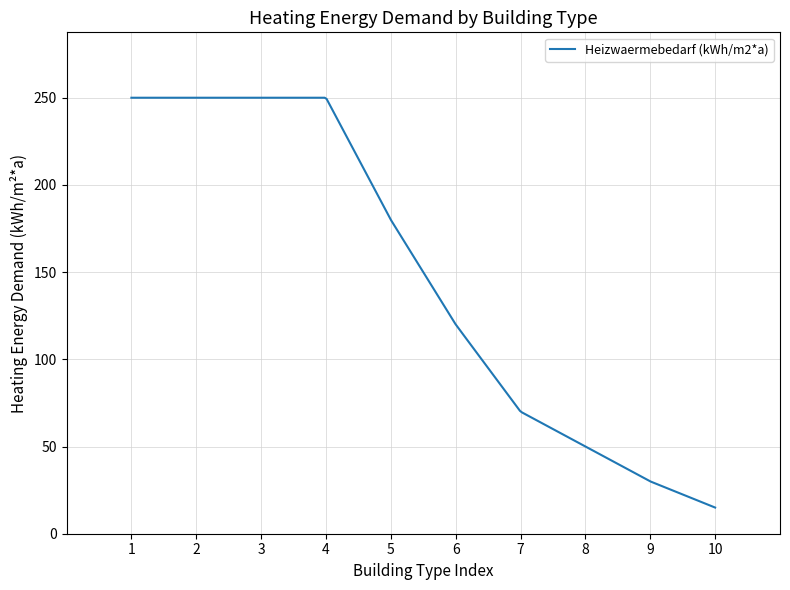

What is the maximum value shown in the chart?

250.0